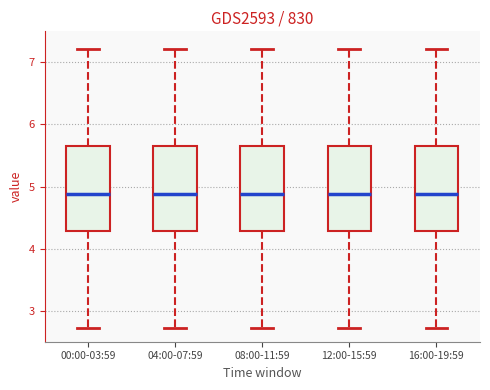

Where does the median line of the box for 04:00-07:59 sit on the y-axis? The values are not printed on the chart, so give them approximately, as read against the axis.

4.9